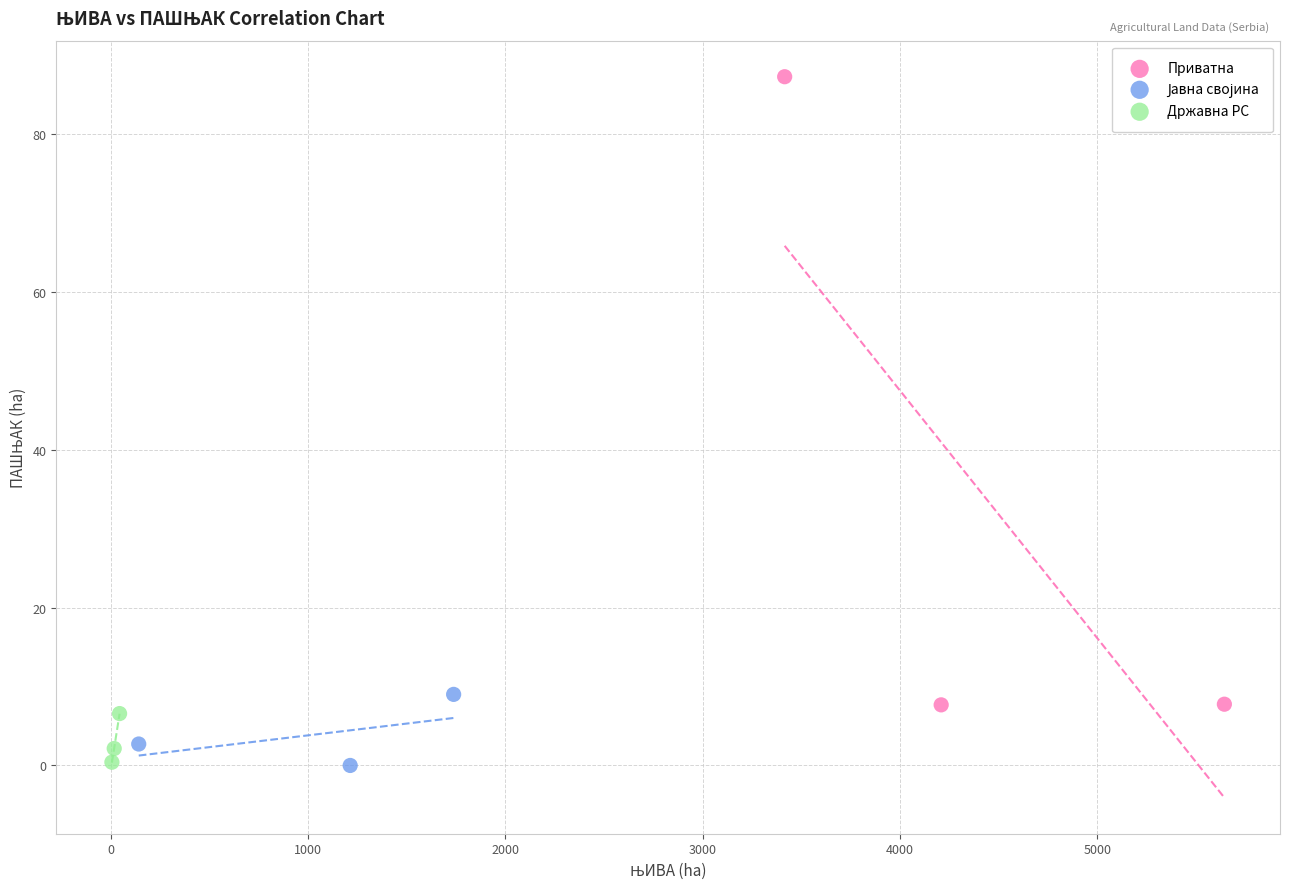

Which series has the widest spread of Y values?

Приватна